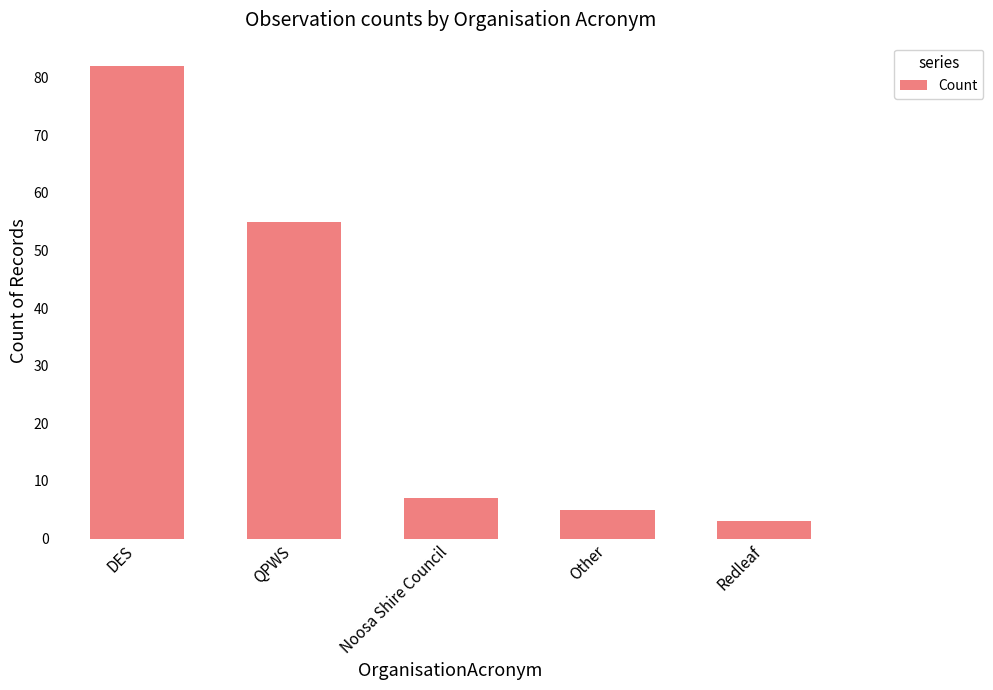

Where is the data nearest to the value 42?

QPWS